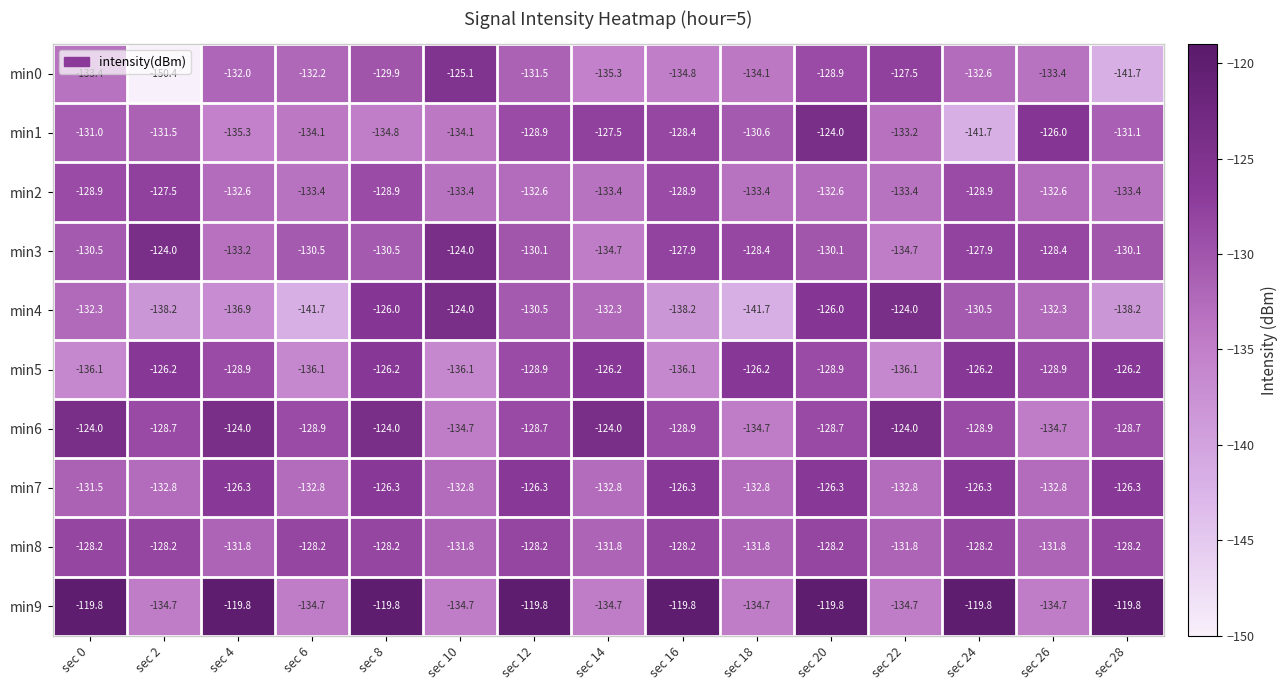

What is the total value across all series at sec 18?

-1328.4